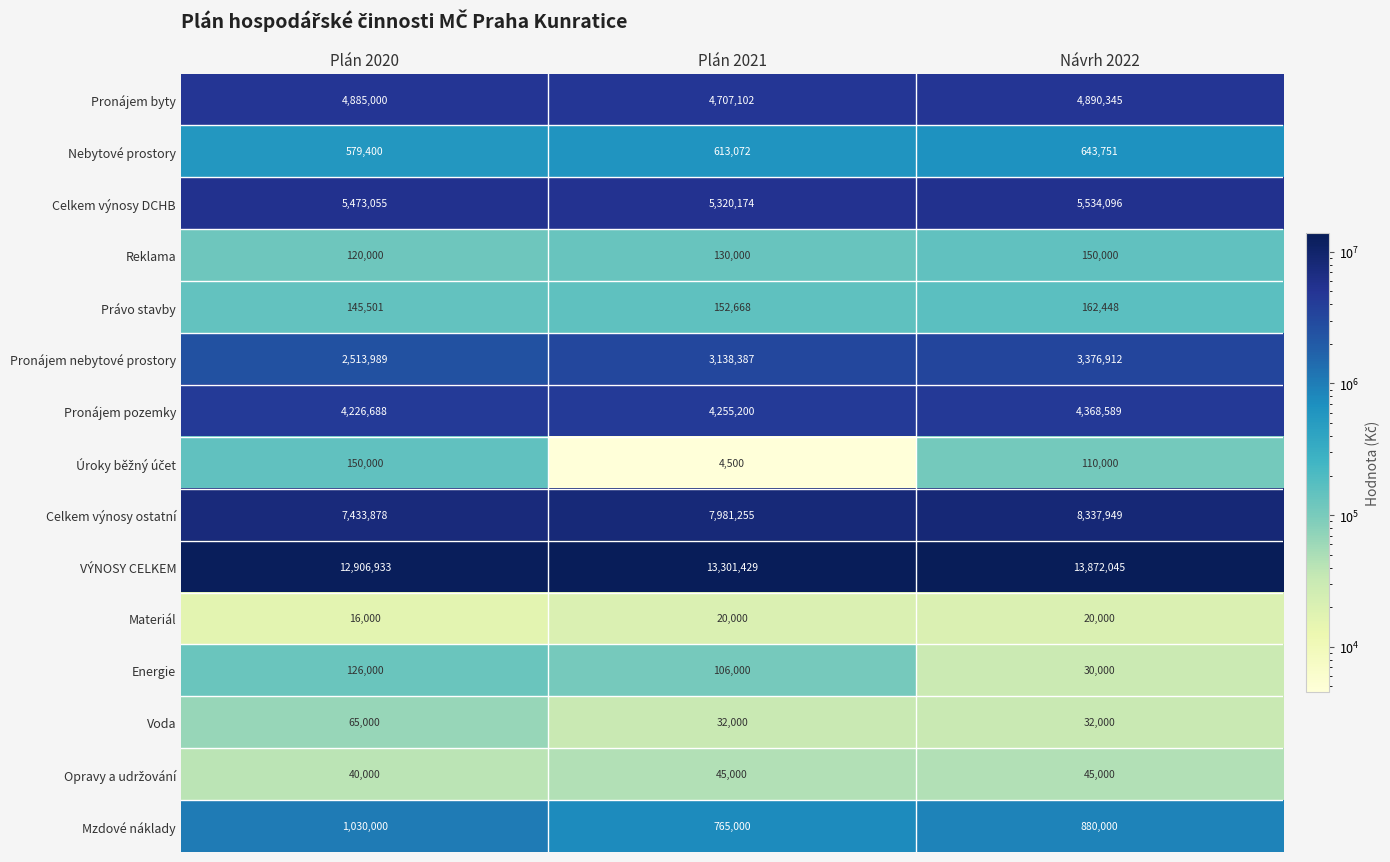

What is the maximum value shown in the chart?

13872045